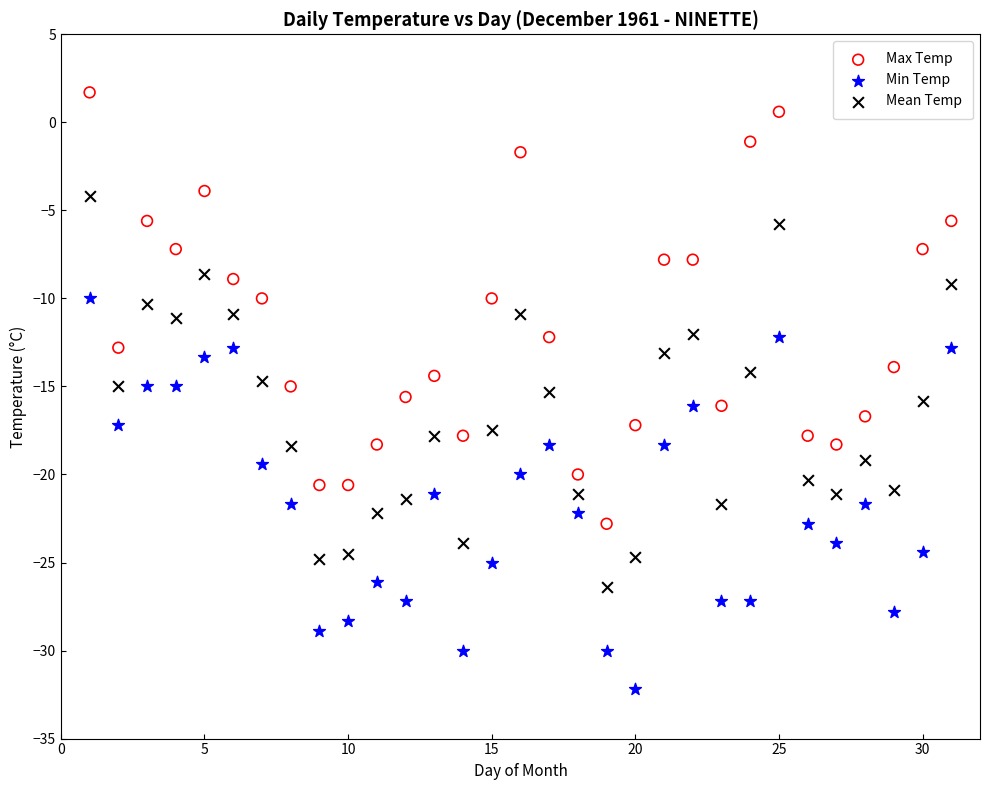

What are all the series names shown in the legend?

Max Temp, Min Temp, Mean Temp